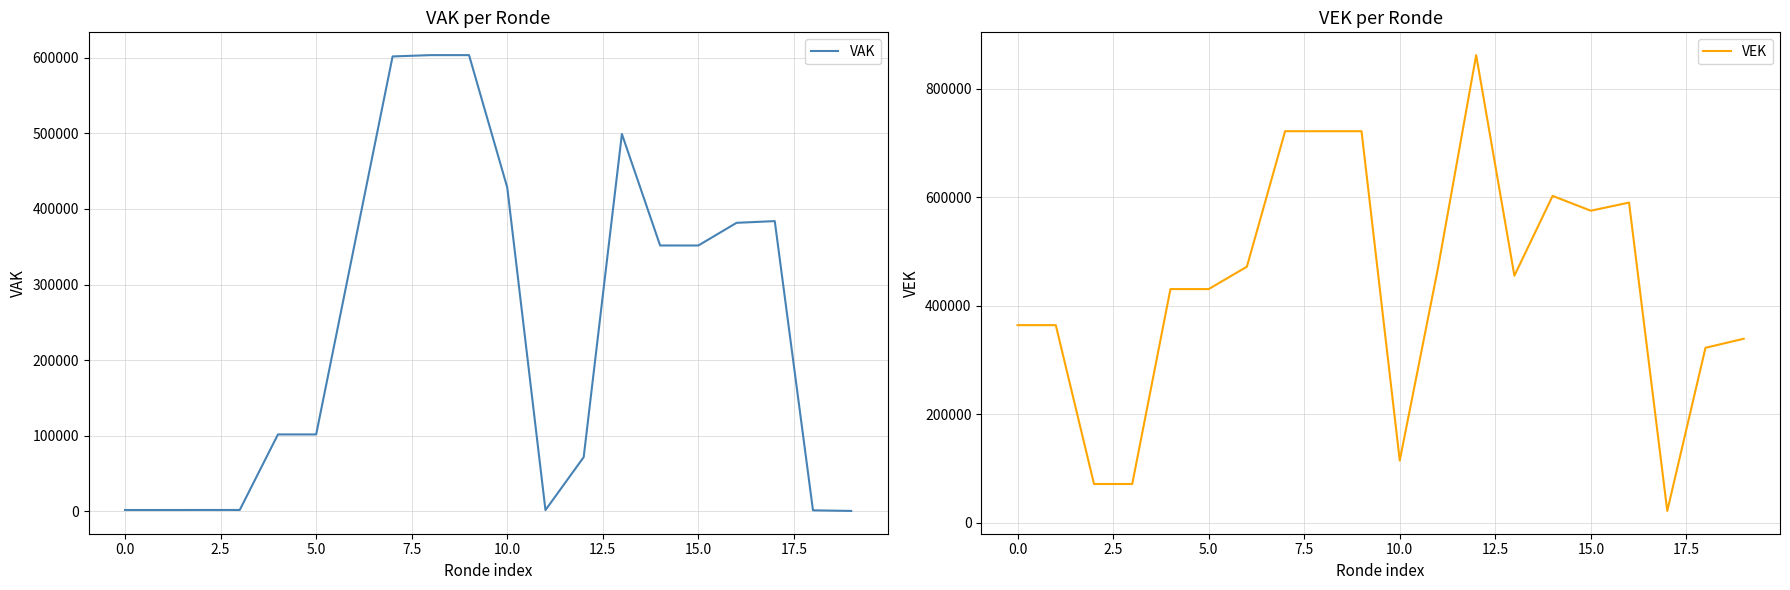

At how many categories does at least one series exceed 255203?

18